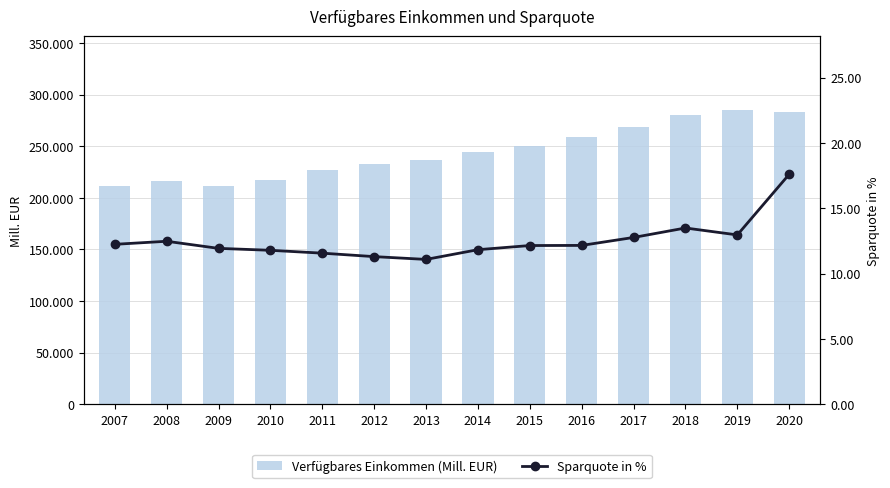

At which label is Sparquote in % closest to 14?

2018